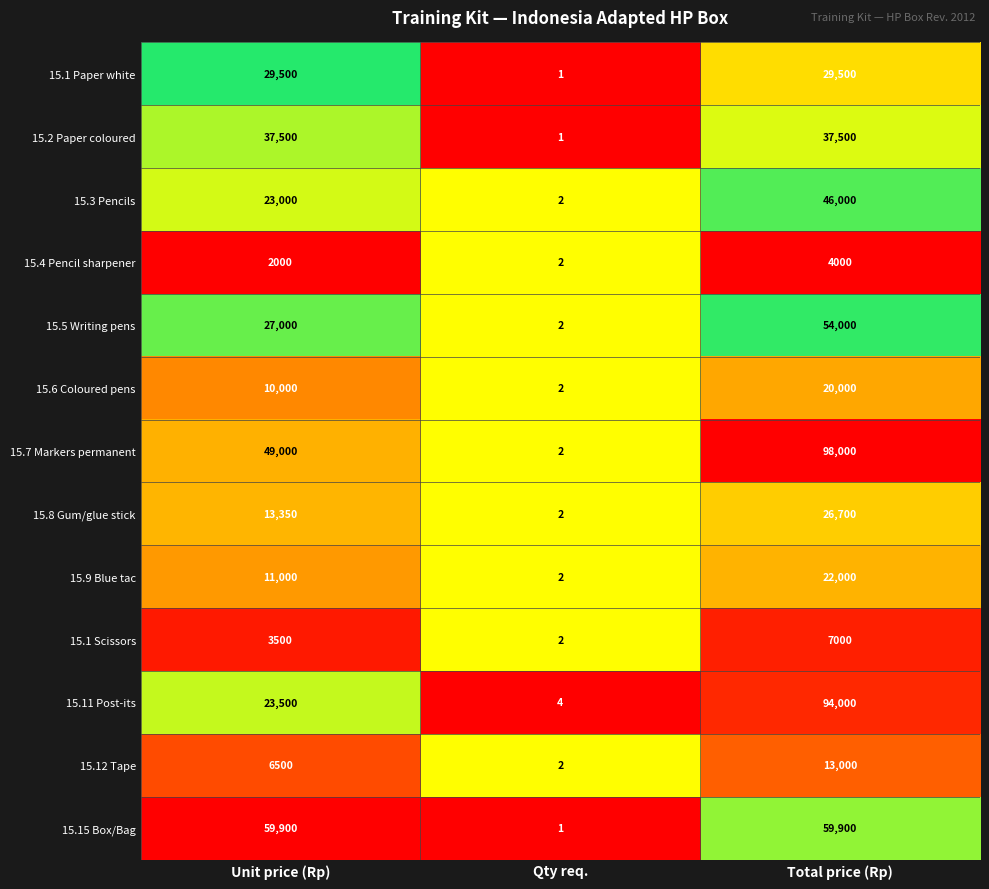

What is the maximum value shown in the chart?

98000